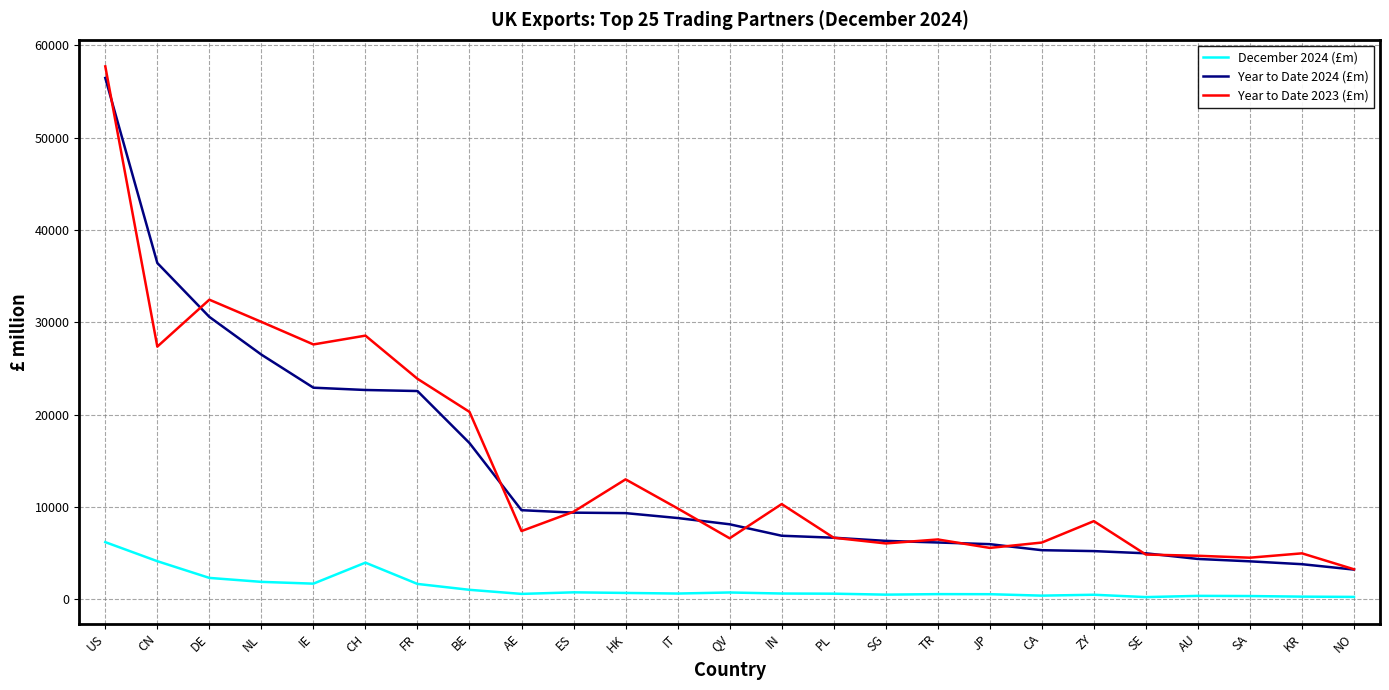

Is the value of Year to Date 2024 (£m) at HK greater than the value of Year to Date 2023 (£m) at FR?

No